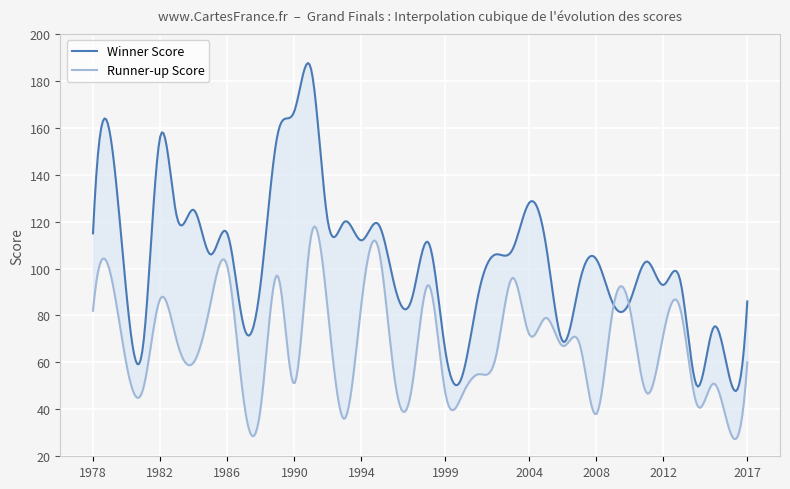

At how many categories does at least one series exceed 145?

5